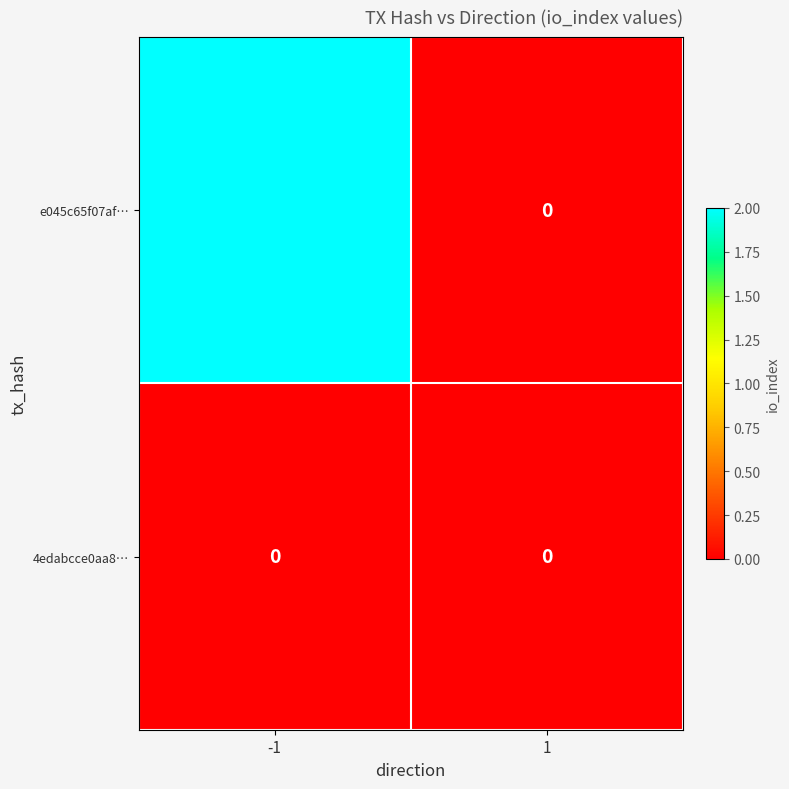

How many data points in e045c65f07af… are less than 2?

1